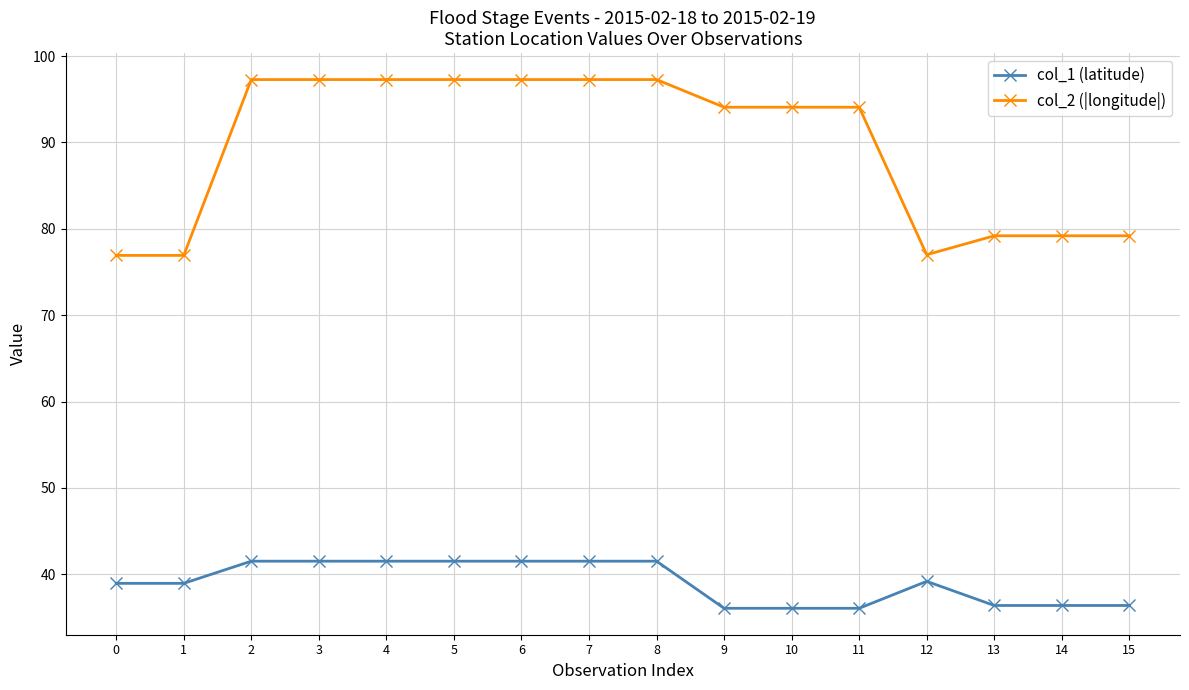

What is the minimum value for col_2 (|longitude|)?

76.9